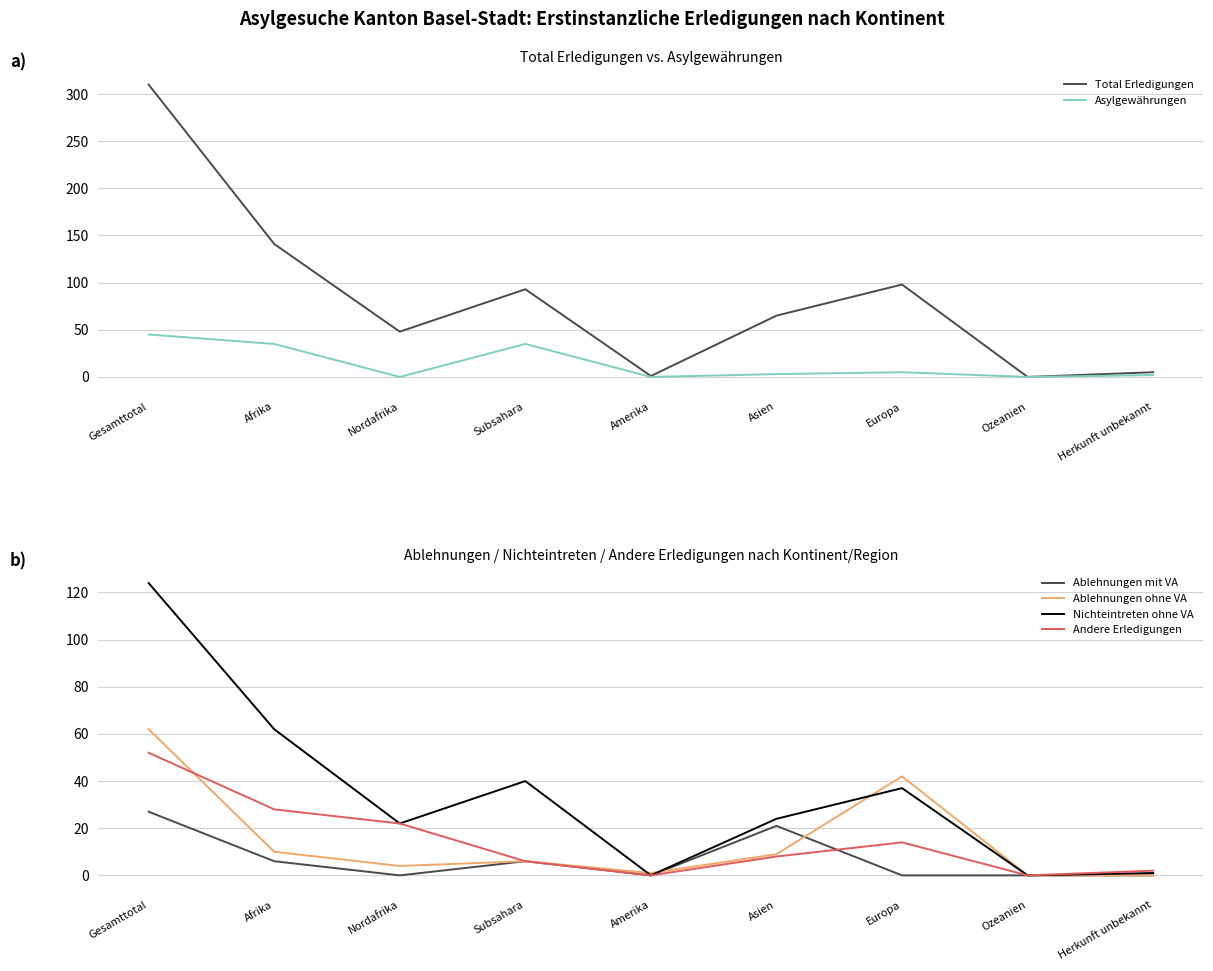

What is the sum of all Ablehnungen mit VA values?

60